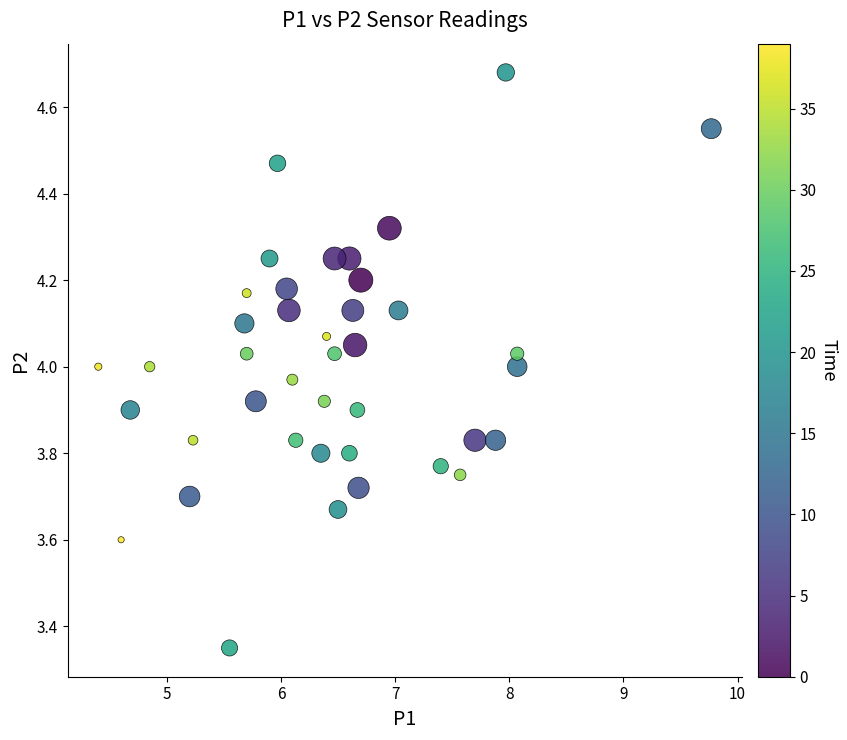

What is the range of X values (max minus min)?

5.4